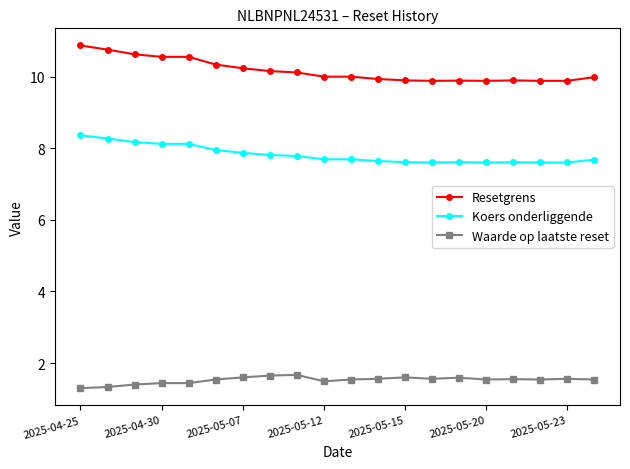

True or false: Resetgrens has more than 0 points higher than both neighbors.

True